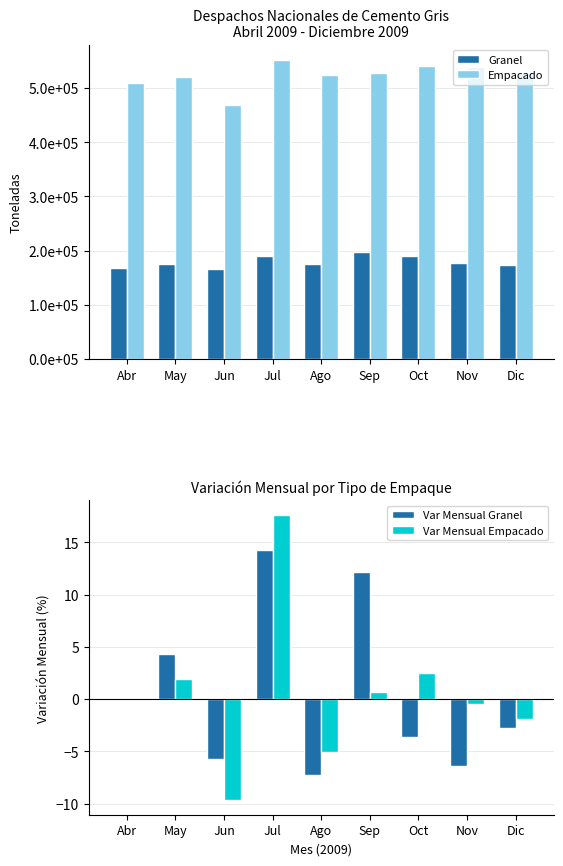

At which label is Granel closest to 181418?

Nov